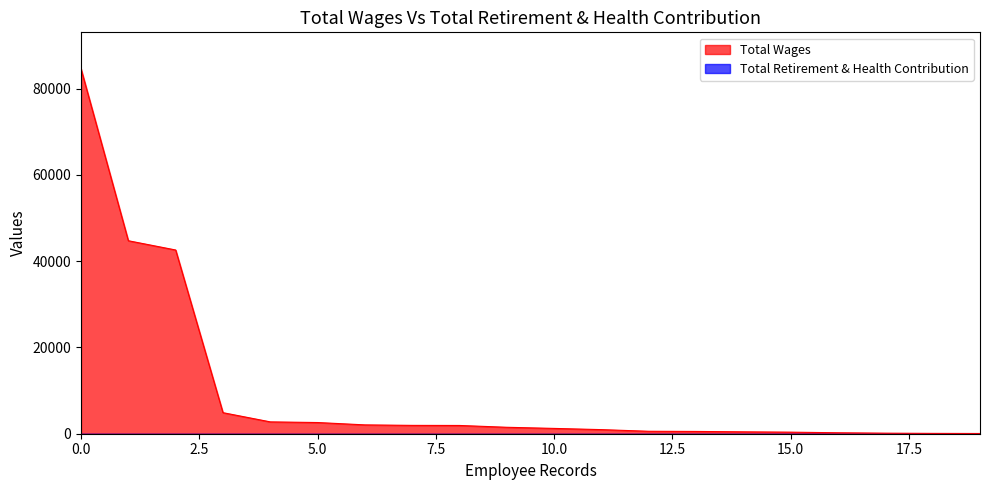

Which series has the largest total across all categories?

Total Wages